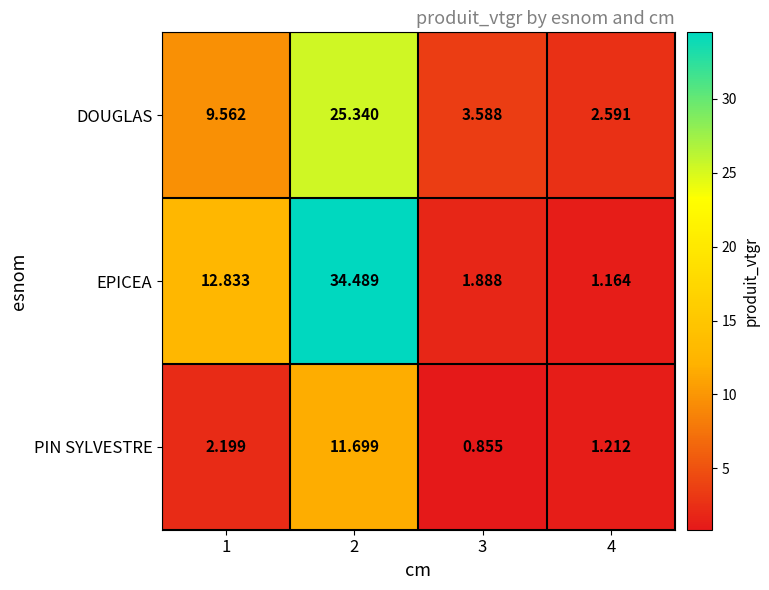

How many categories are shown in the chart?

4